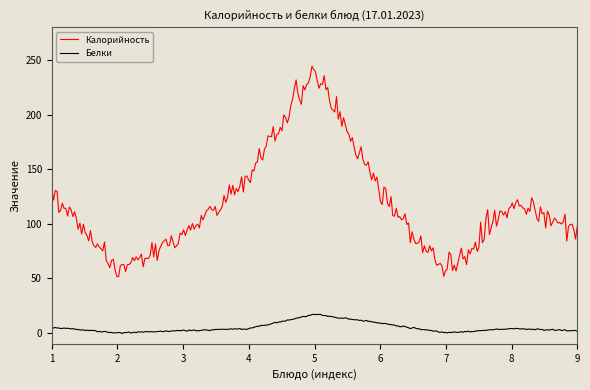

Which series has the largest total across all categories?

Калорийность